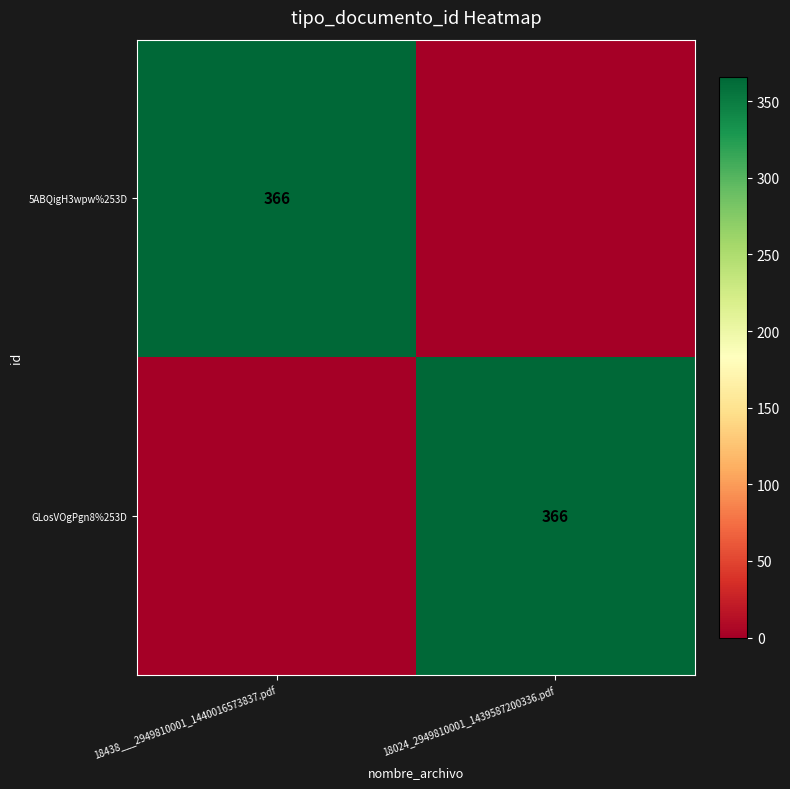

The value of GLosVOgPgn8%253D at 18024_2949810001_1439587200336.pdf is 366. True or false?

True